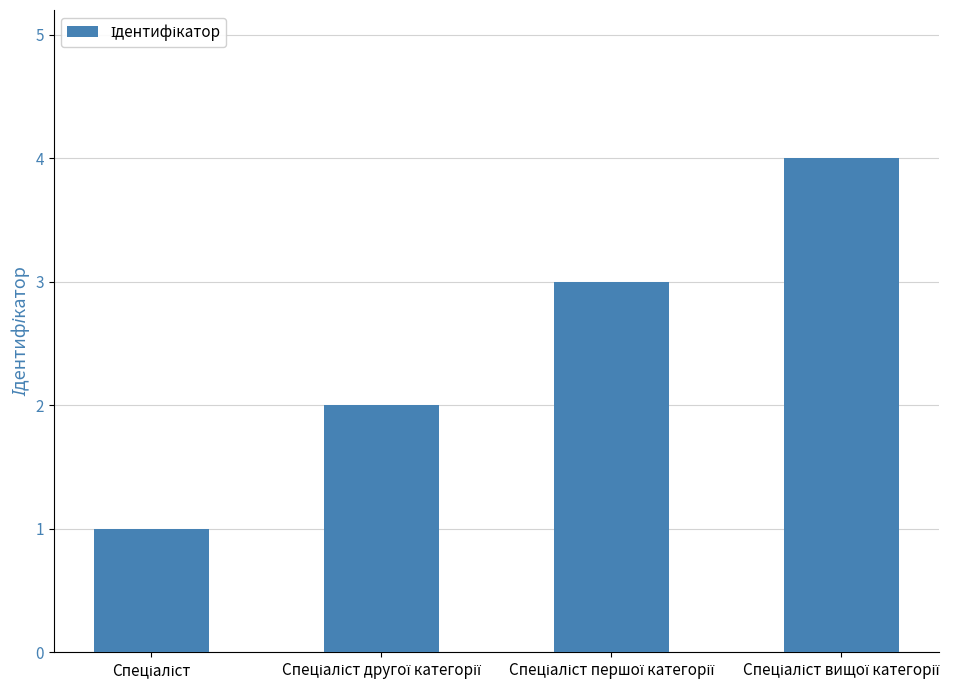

What is the difference between the maximum and minimum values?

3